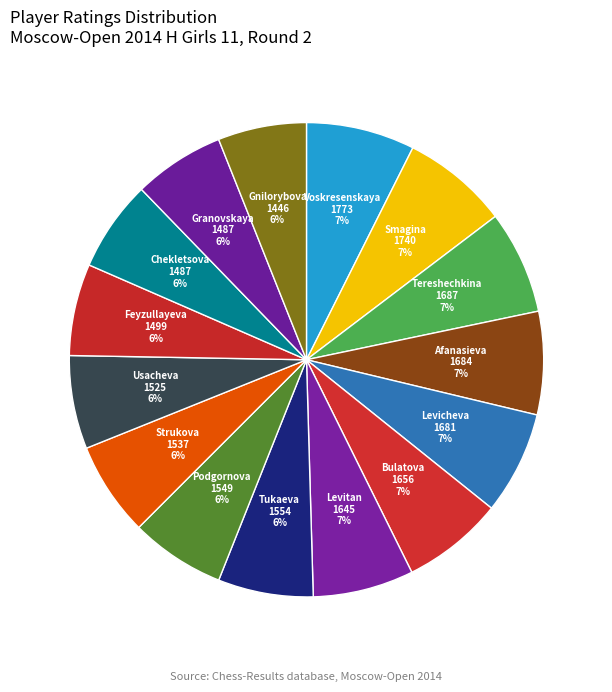

Does any single category account for the majority?

No